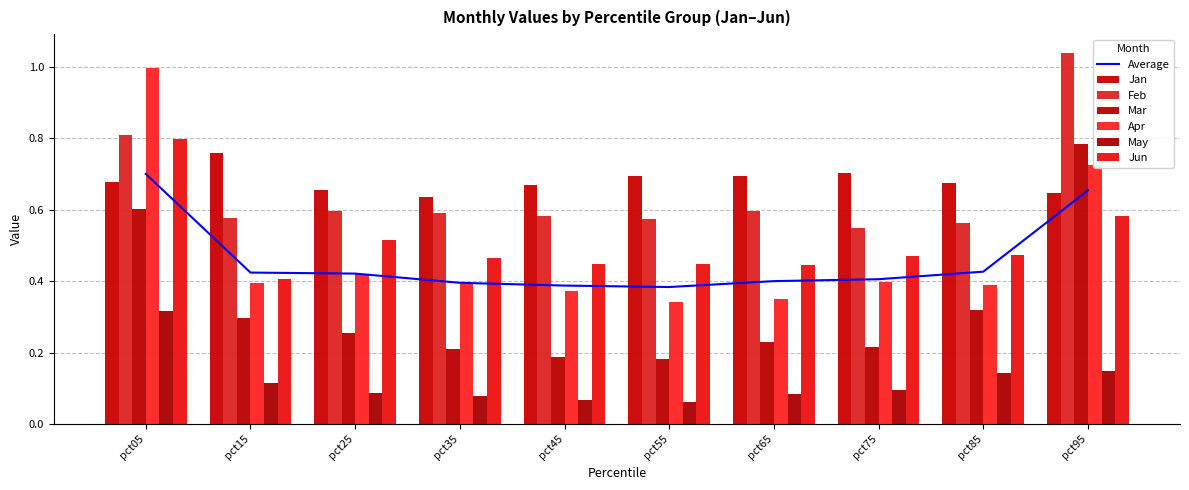

The value of Jun at pct85 is 0.5. True or false?

True